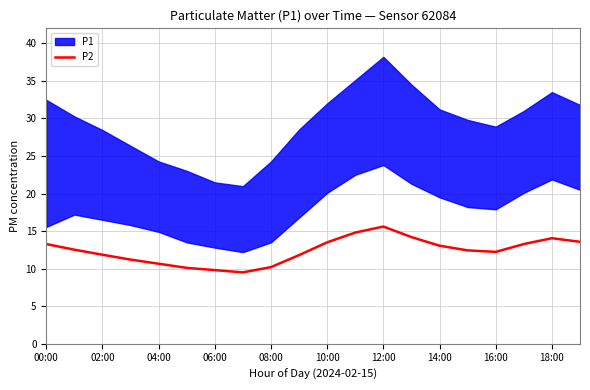

True or false: there are more than 1 points higher than both neighbors.

True